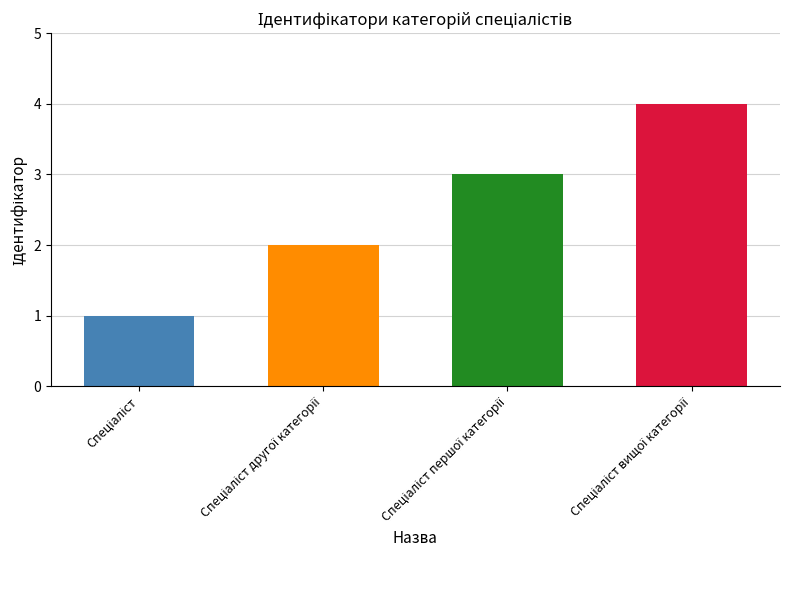

What is the sum of all values?

10